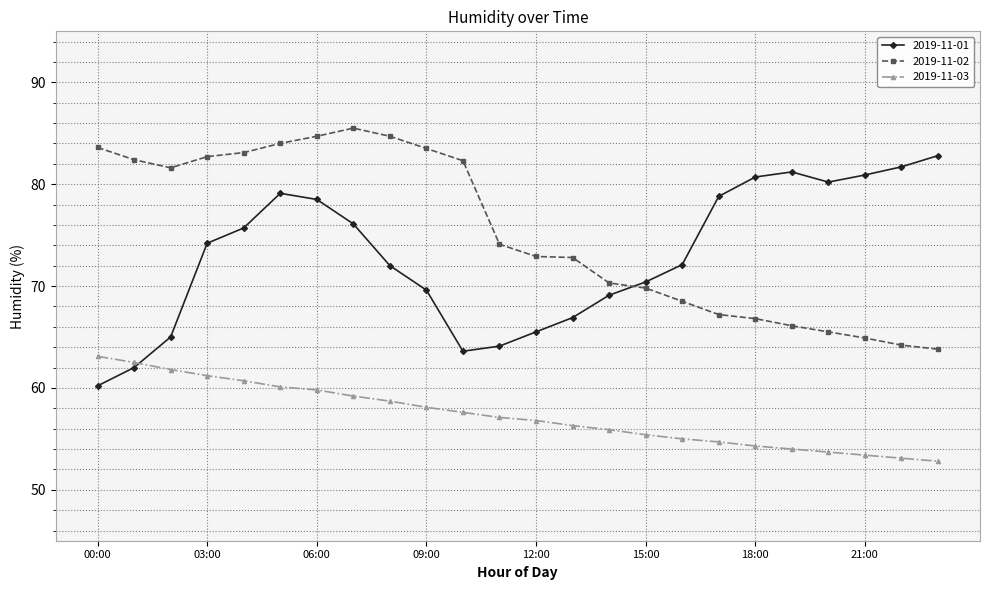

Which series has the largest total across all categories?

2019-11-02